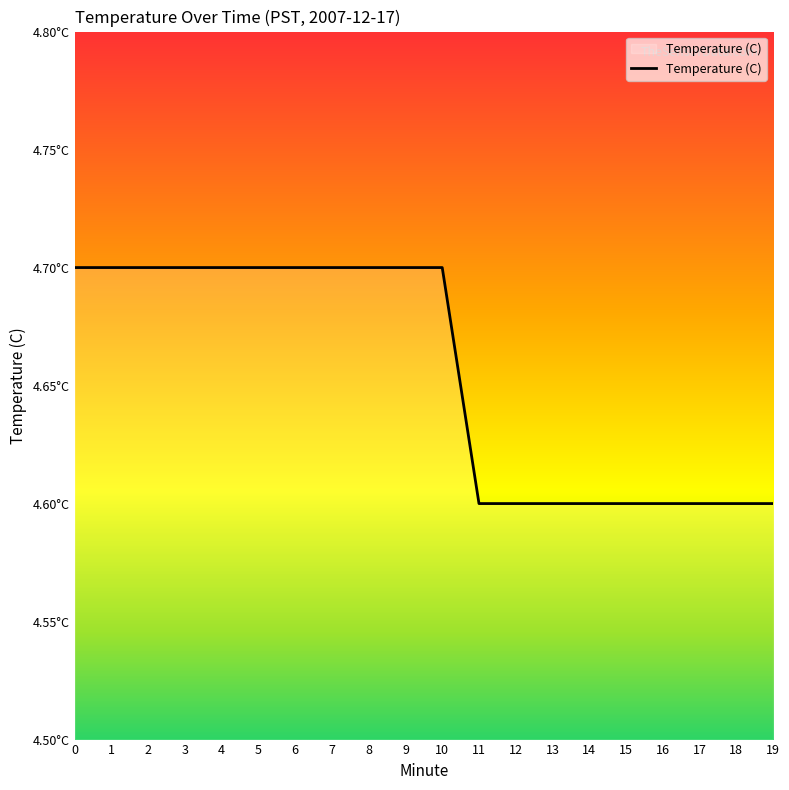

Does the chart have visible grid lines?

No